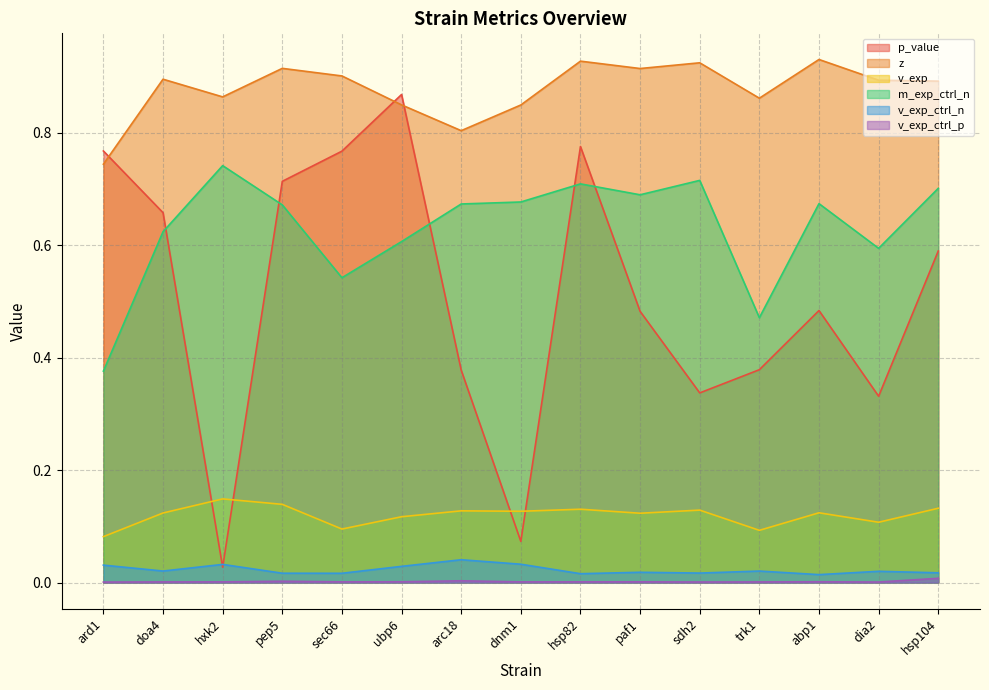

Rank the series at sdh2 from highest to lowest value.

z, m_exp_ctrl_n, p_value, v_exp, v_exp_ctrl_n, v_exp_ctrl_p